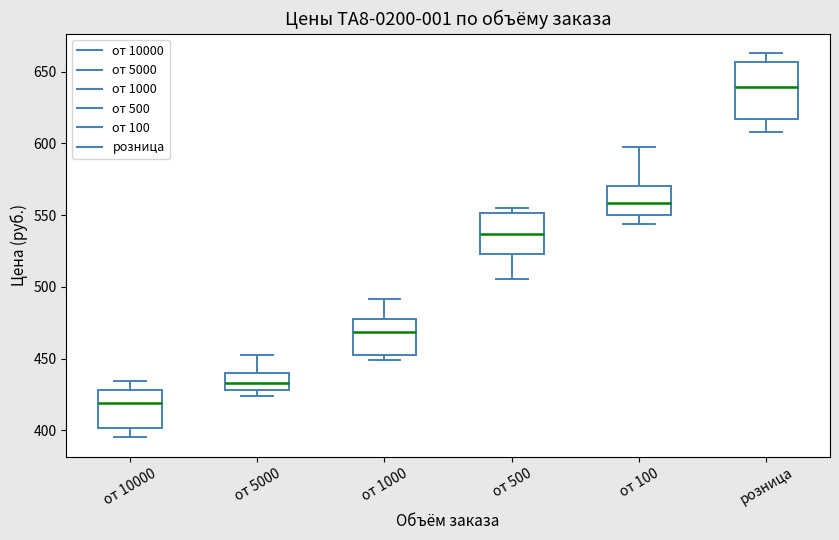

Which box's median line is the highest?

розница